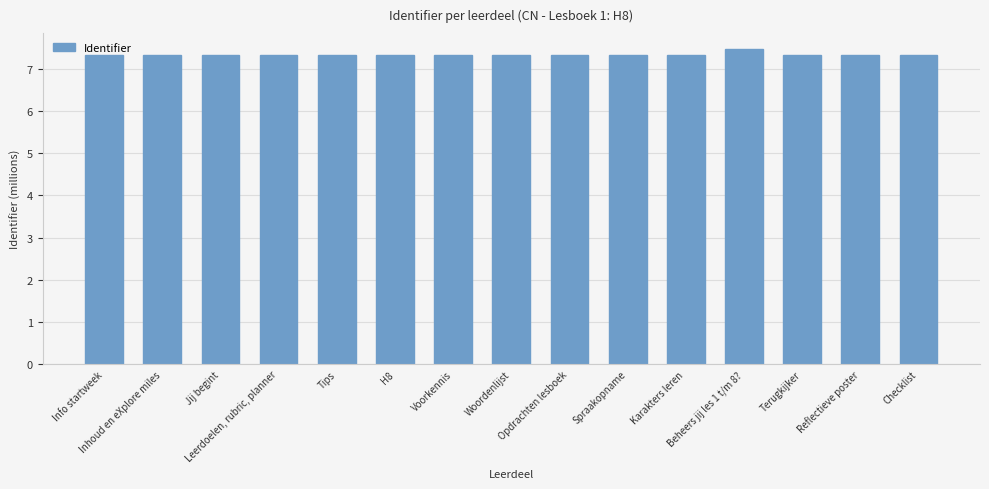

Which has a higher value, Leerdoelen, rubric, planner or Beheers jij les 1 t/m 8??

Beheers jij les 1 t/m 8?